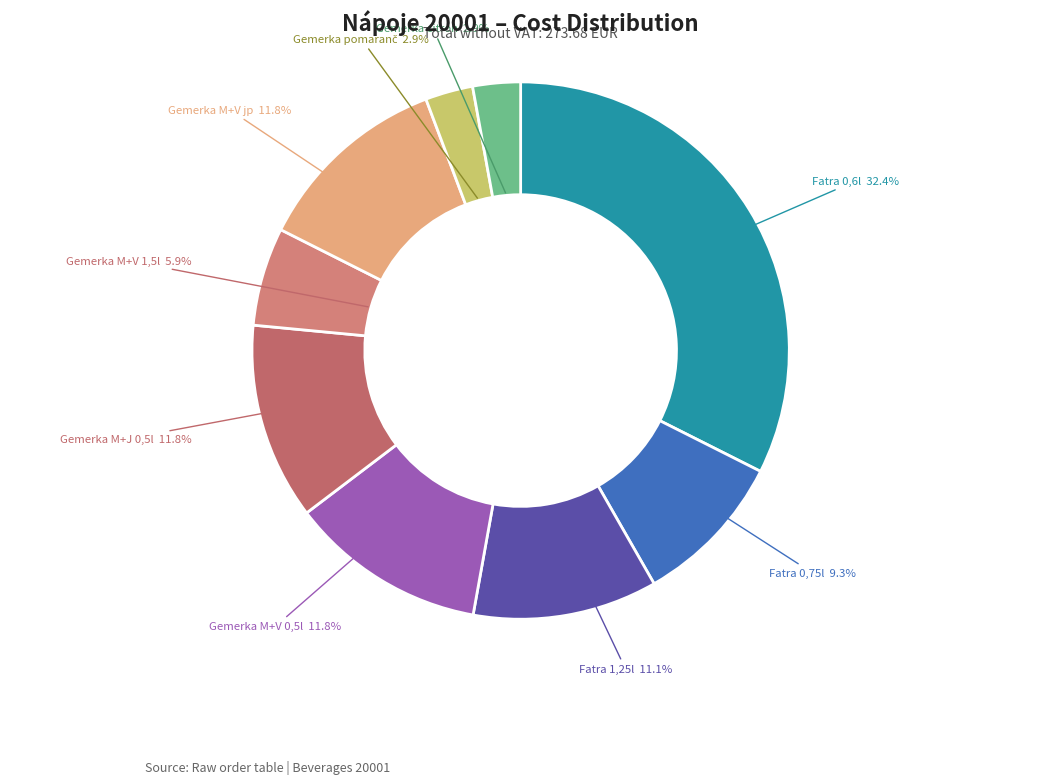

How many slices are in this pie chart?

9